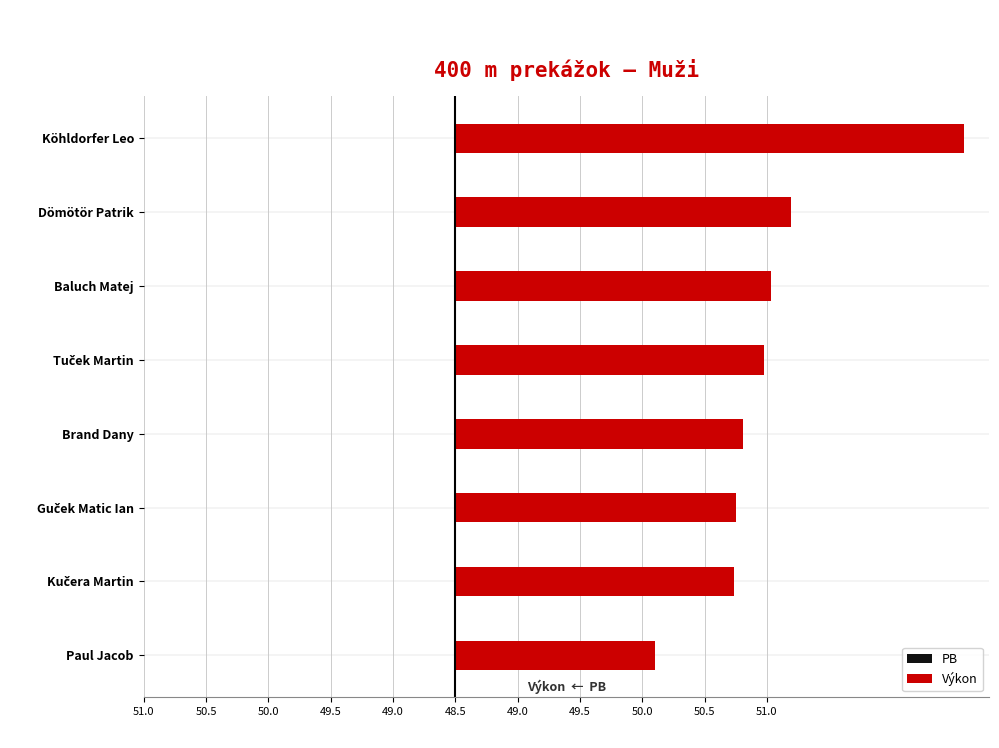

Rank the series by their maximum value, from lowest to highest.

PB, Výkon